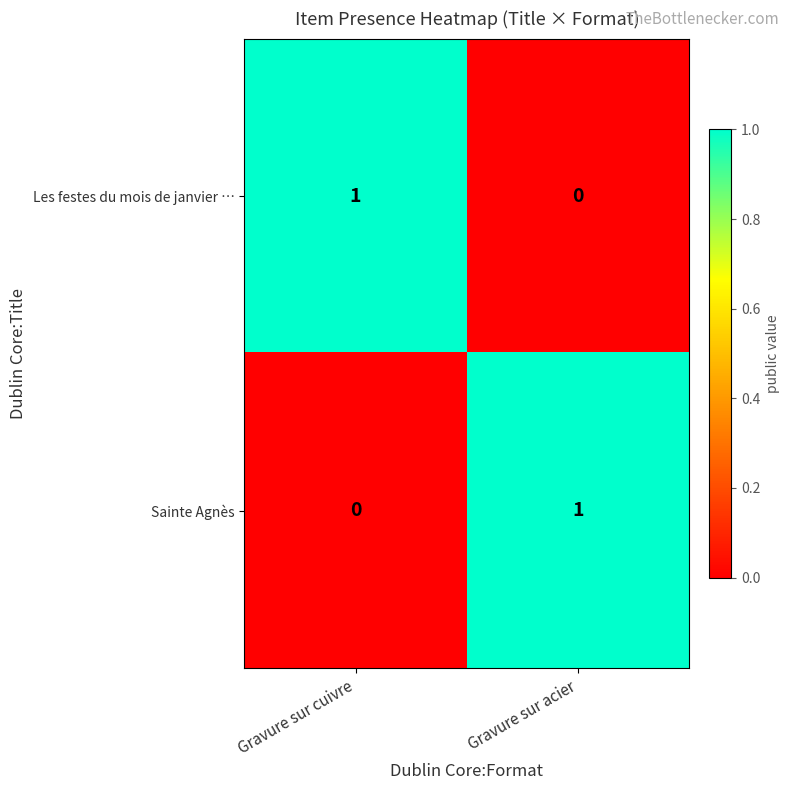

The Les festes du mois de janvier … series shows 1 at Gravure sur cuivre. True or false?

True